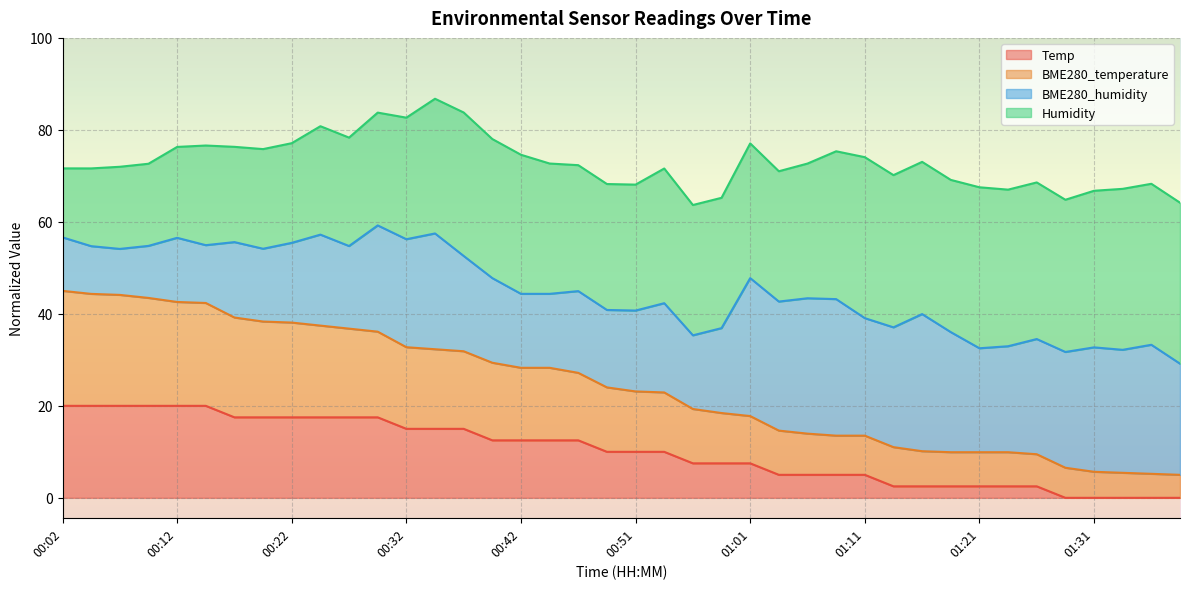

True or false: Temp and BME280_temperature cross at least once.

False